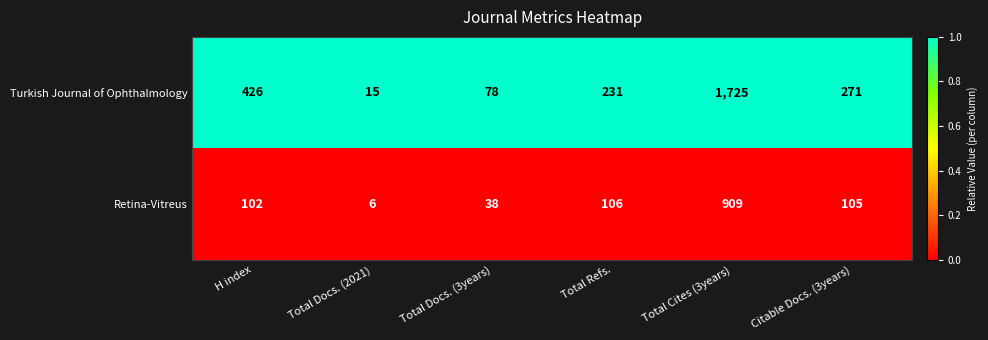

Rank the series by their average value, from highest to lowest.

Turkish Journal of Ophthalmology, Retina-Vitreus